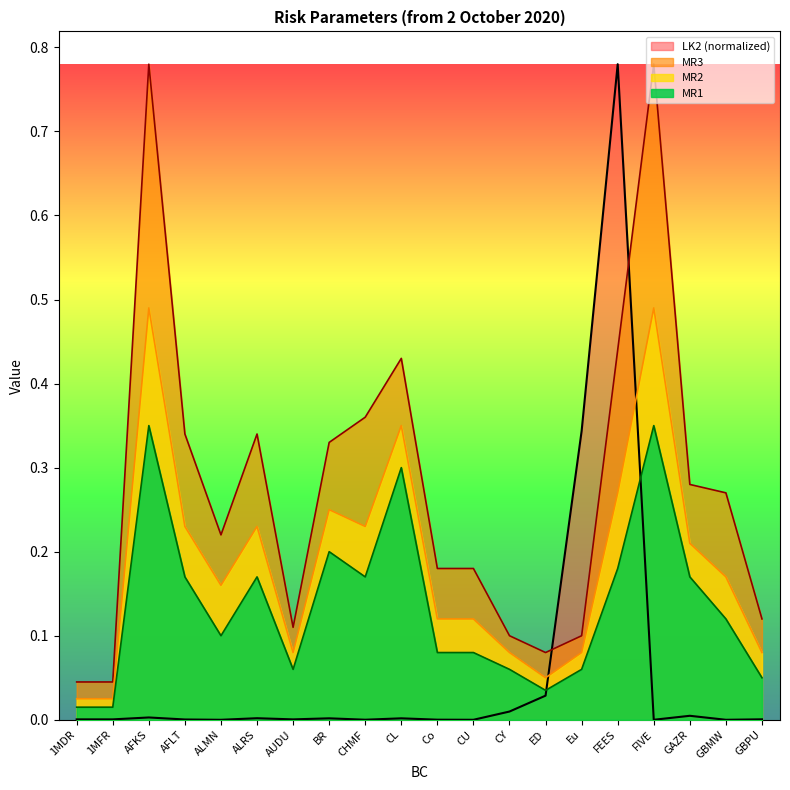

What is the maximum value for LK2?

0.8